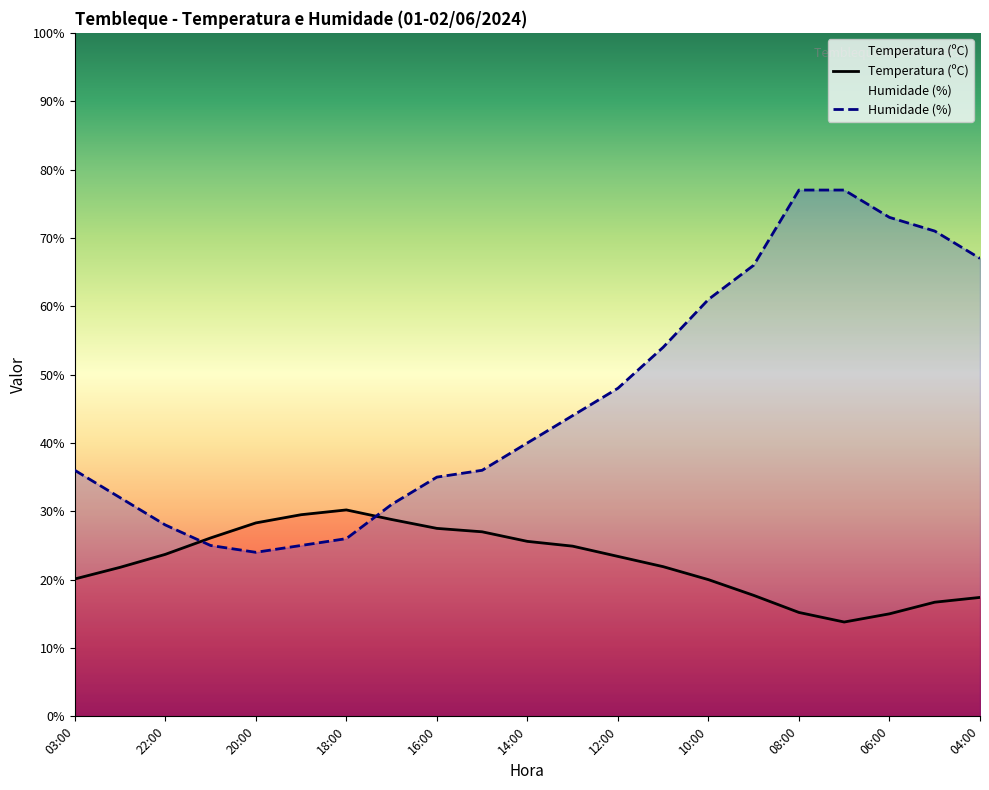

How many values in the Humidade (%) series exceed 40?

10